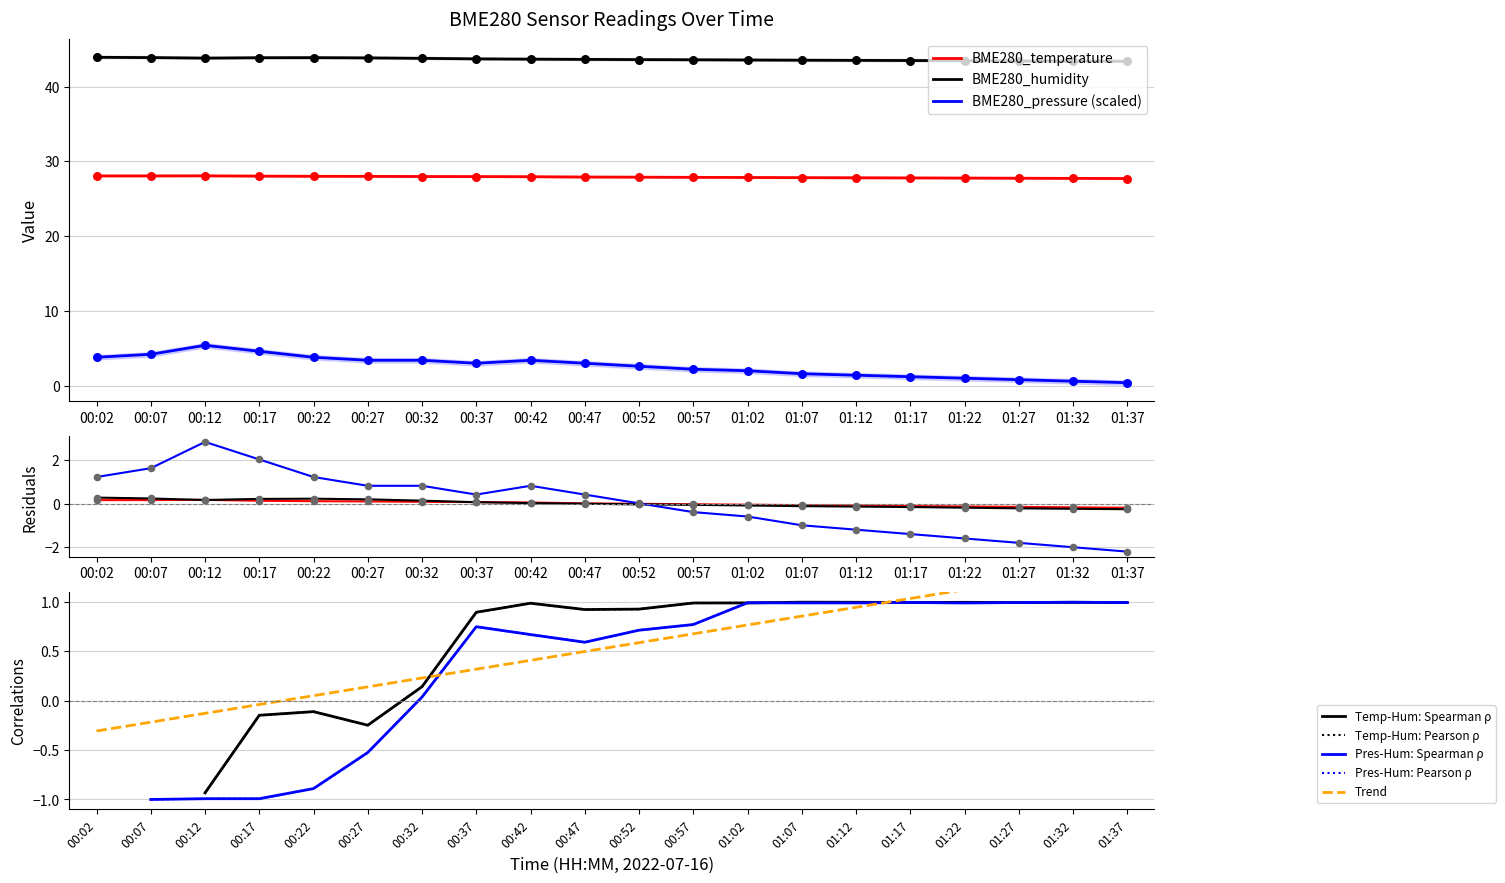

Which series contains the highest Y value?

BME280_humidity